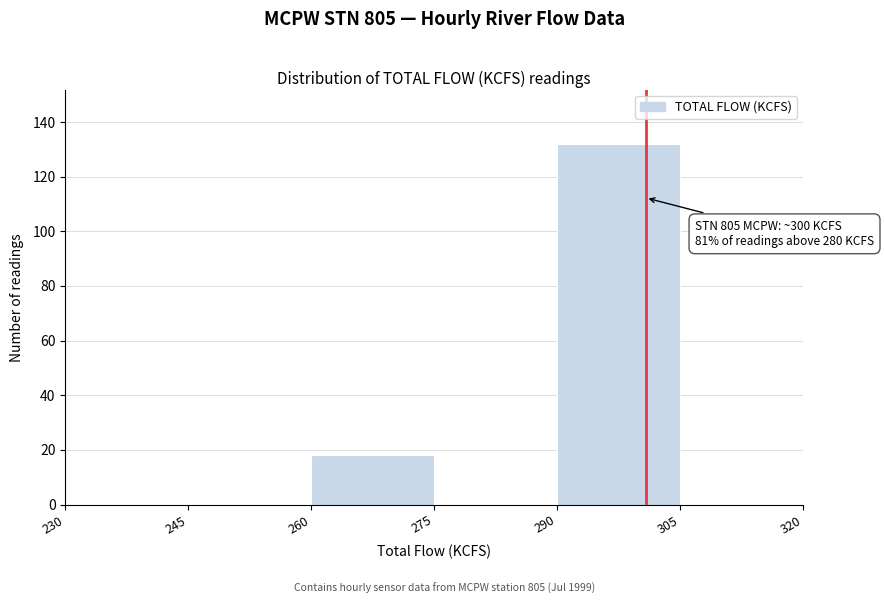

Which range on the x-axis has the tallest bar?

290 to 305